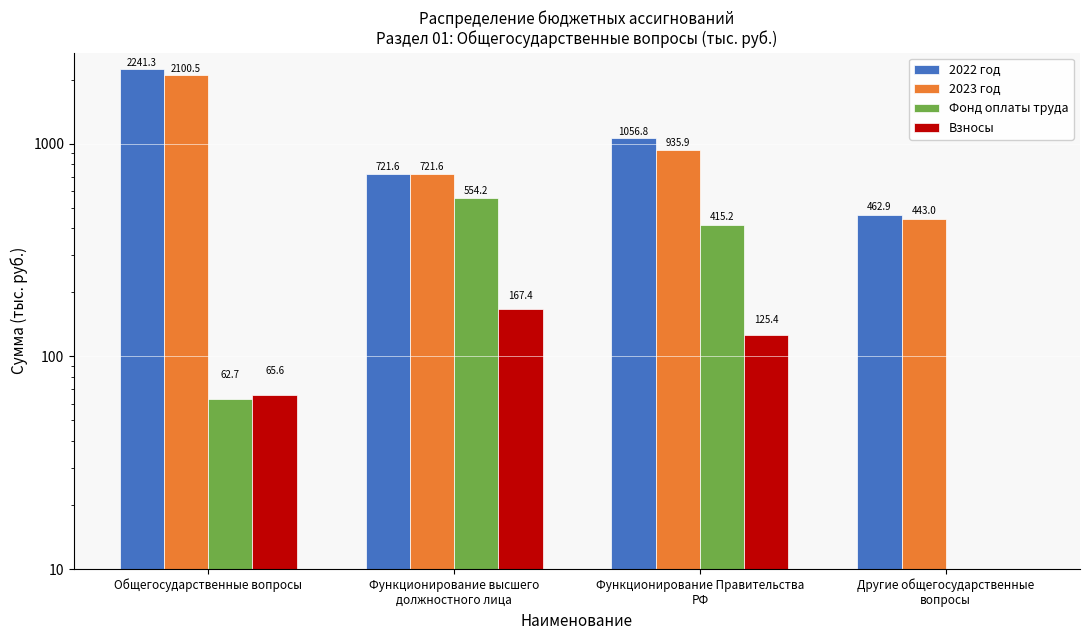

At which label does Взносы first exceed 125?

Функционирование высшего
должностного лица